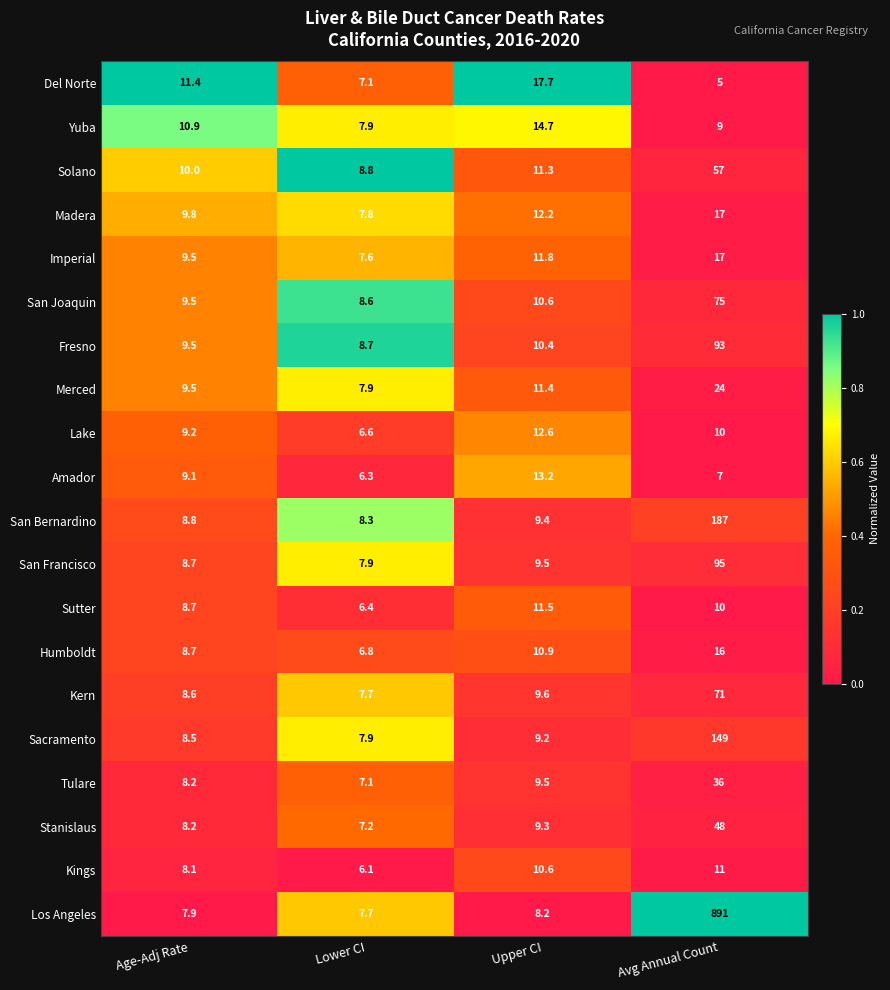

Is it true that Sacramento equals 8.5 at Age-Adj Rate?

True